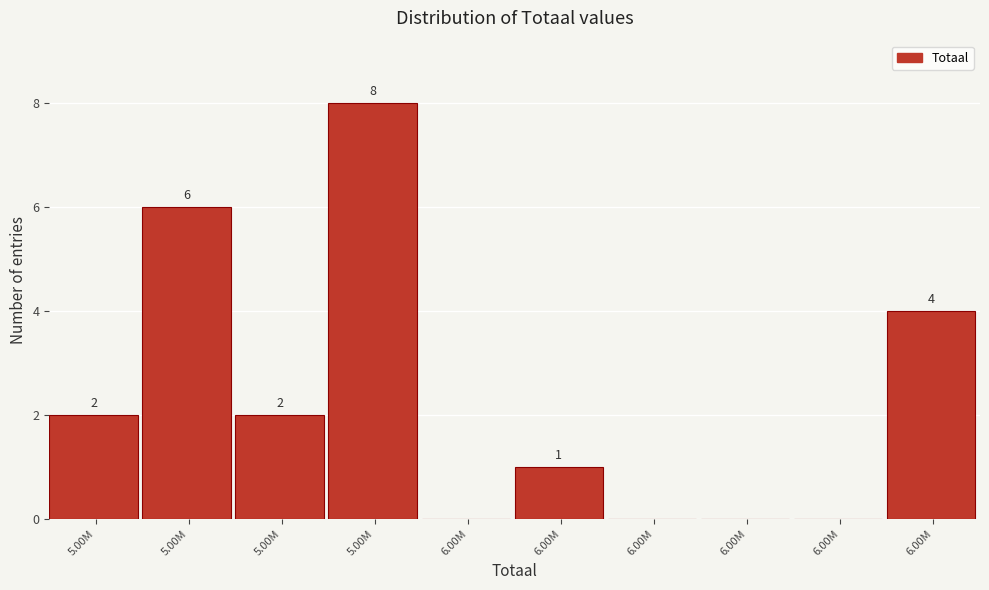

How many distinct data groups are displayed?

1